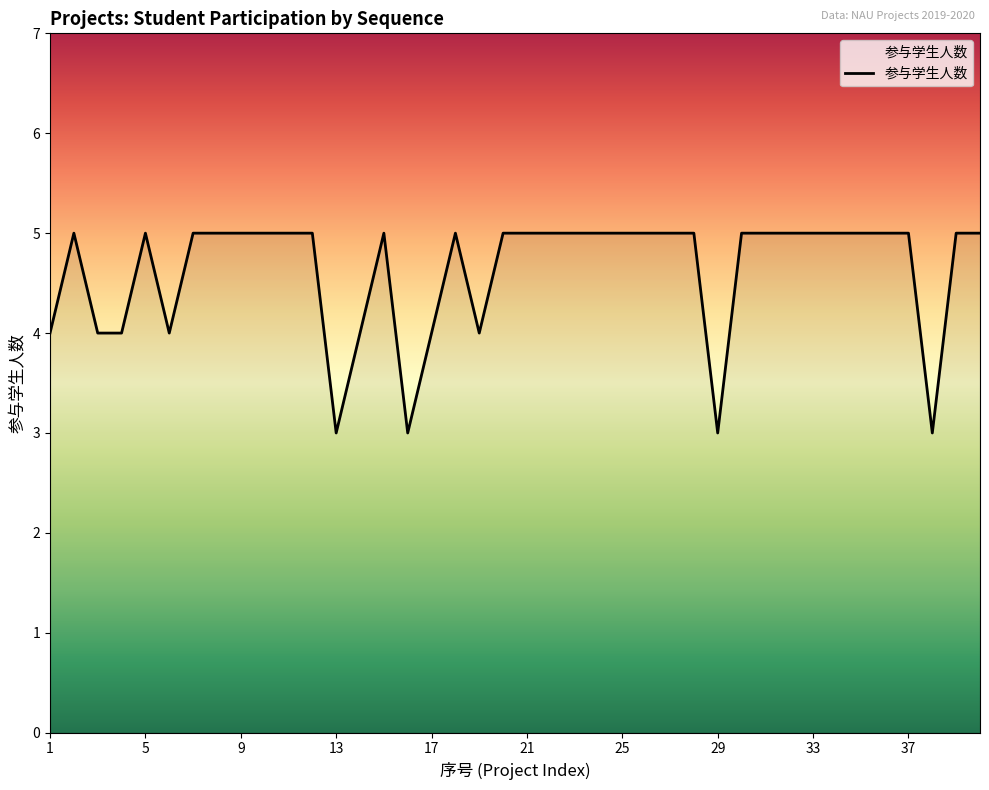

Does the chart have visible grid lines?

No